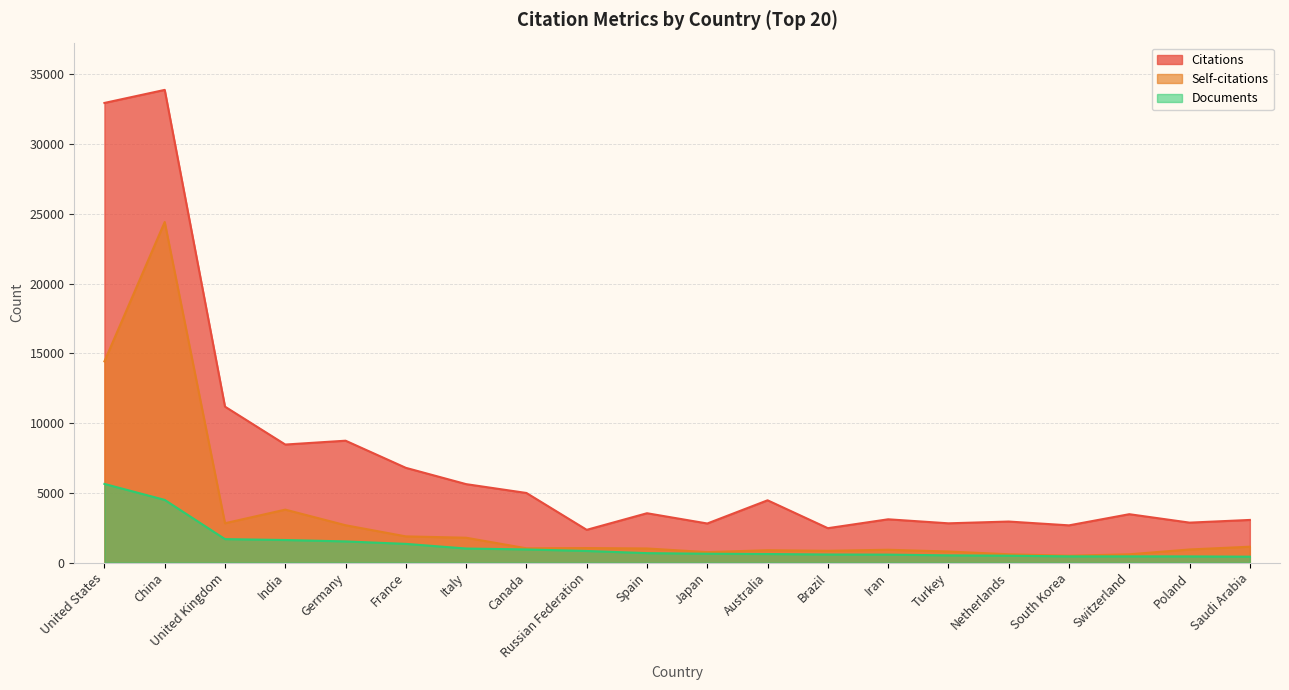

What are all the series names shown in the legend?

Citations, Self-citations, Documents